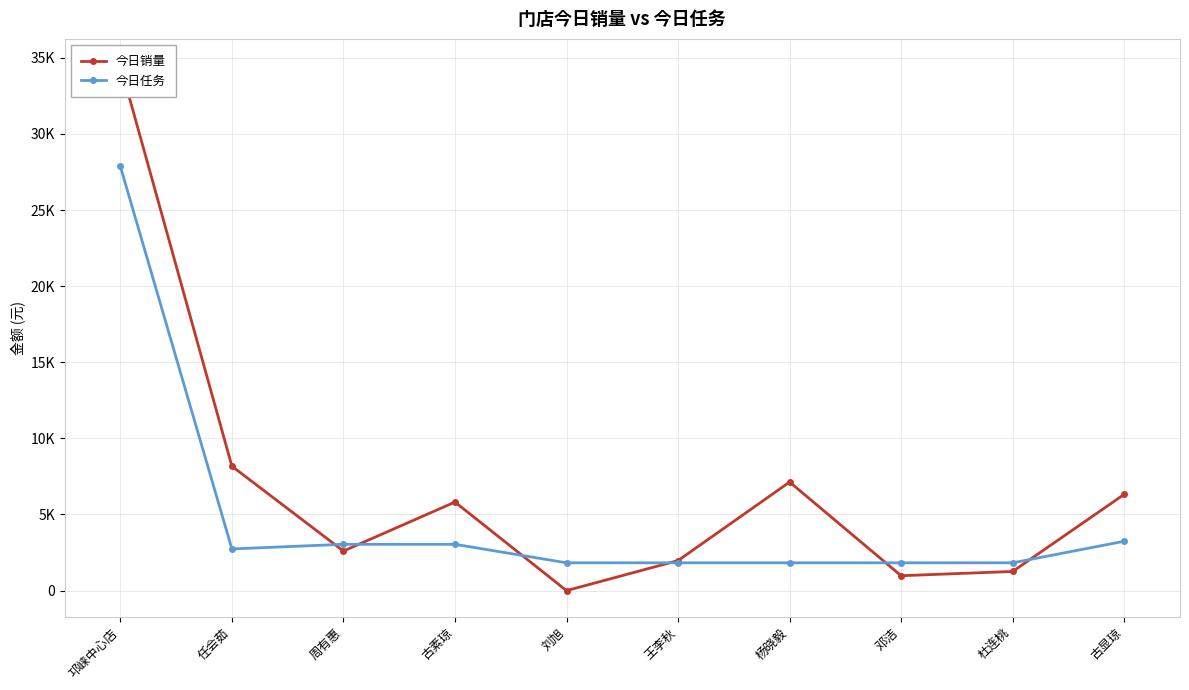

Count the number of data series in this chart.

2